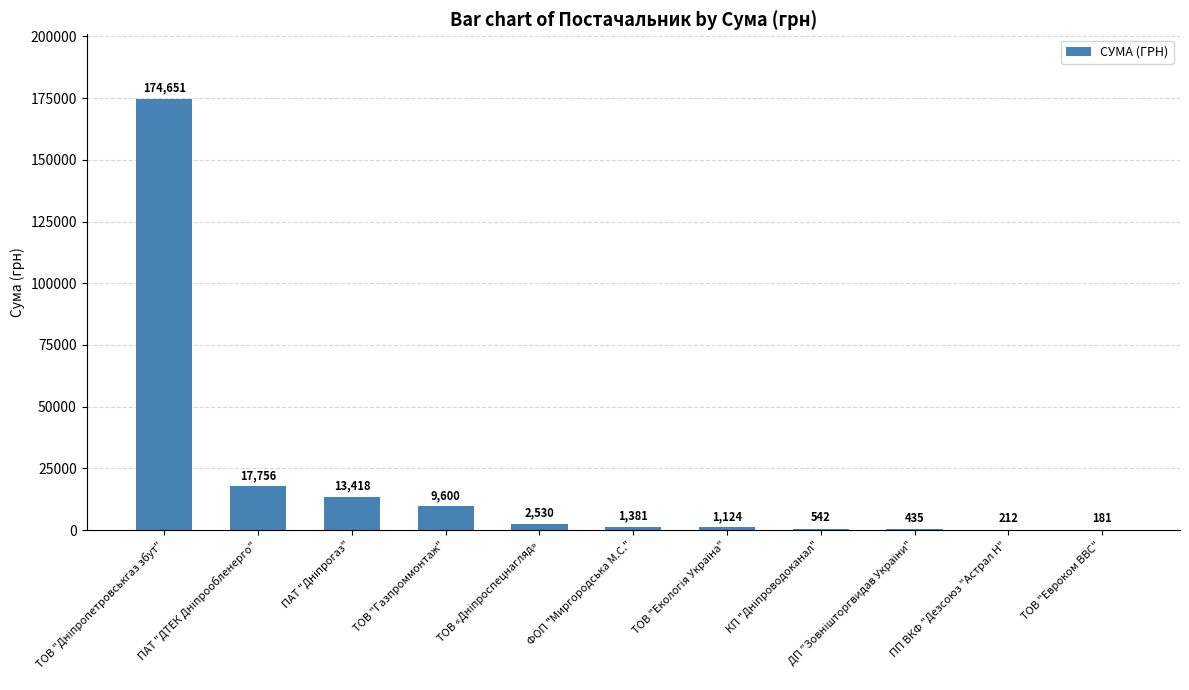

What is the greatest value displayed?

174651.1